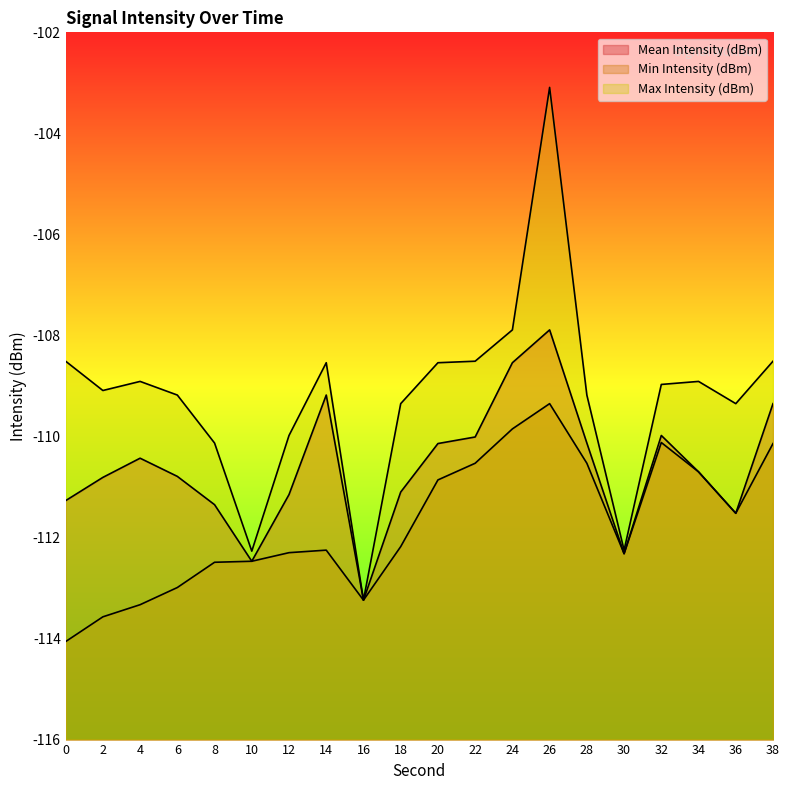

Which series has the widest spread of values?

Max Intensity (dBm)